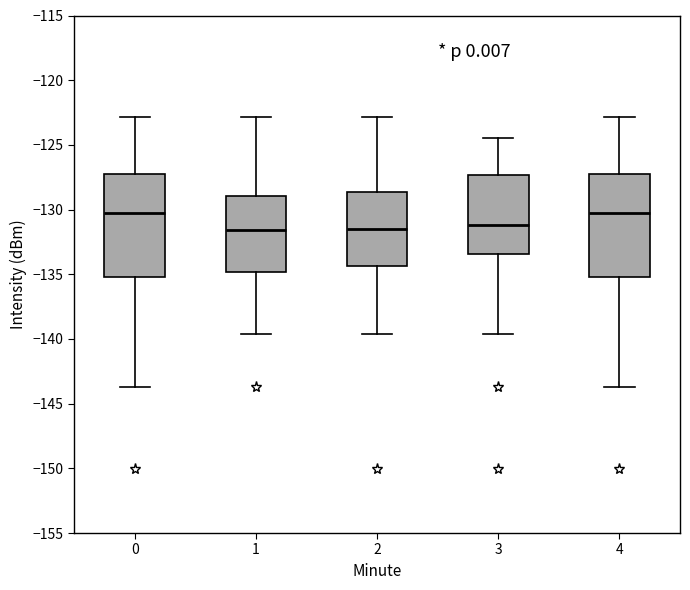

Reading left to right, read every box against the y-axis: the position of its median line, the range the box covers, and the ends of its whiskers. The values are not printed on the chart, so give them approximately, as read against the axis.

0: median -130.0, box -135.0 to -127.5, whiskers -143.5 to -123.0
1: median -131.5, box -135.0 to -129.0, whiskers -139.5 to -123.0
2: median -131.5, box -134.5 to -128.5, whiskers -139.5 to -123.0
3: median -131.0, box -133.5 to -127.5, whiskers -139.5 to -124.5
4: median -130.0, box -135.0 to -127.5, whiskers -143.5 to -123.0